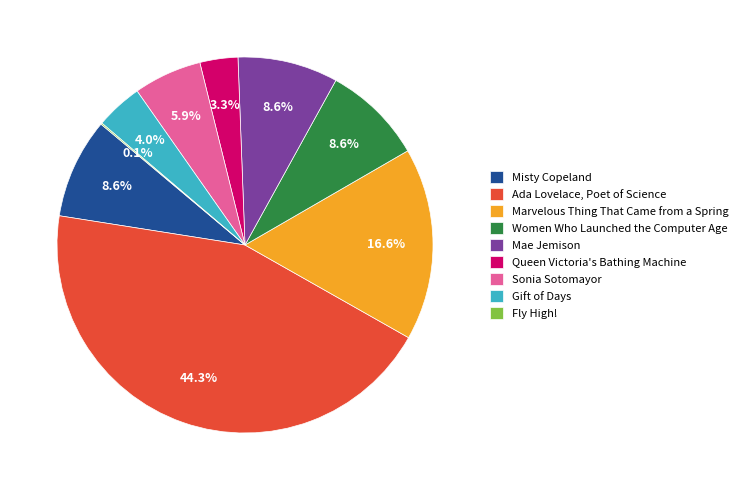

What is the ratio of the value at Misty Copeland to the value at Marvelous Thing That Came from a Spring?

0.5